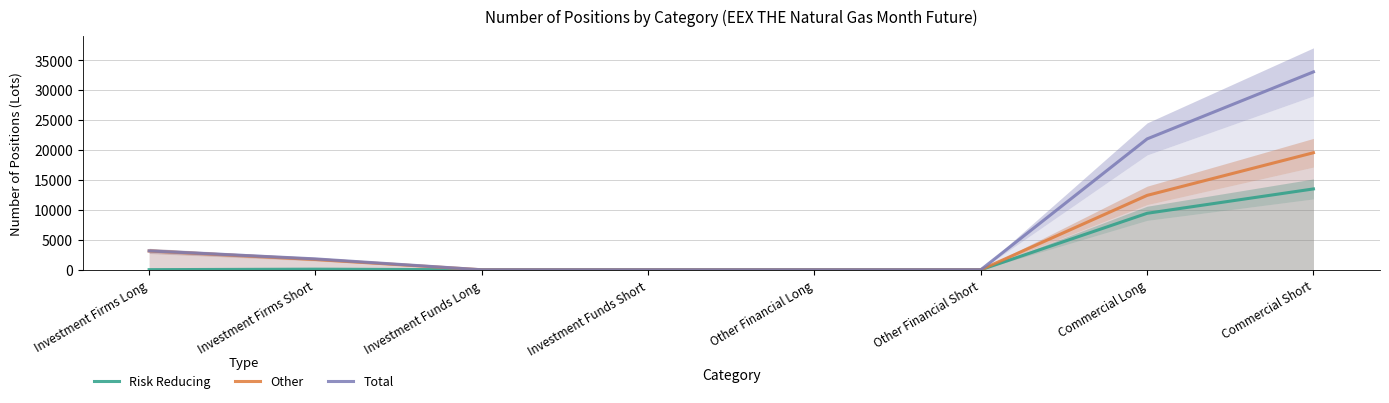

Is it true that Risk Reducing equals 4 at Investment Firms Long?

False